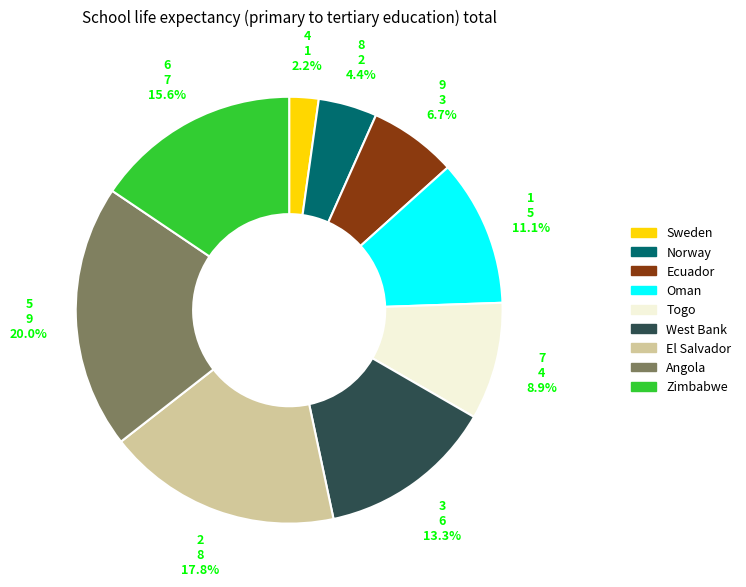

Which category has the biggest portion of the pie?

Angola